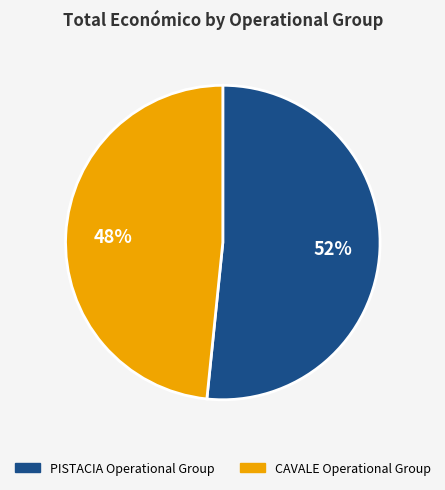

Combined, do CAVALE Operational Group and PISTACIA Operational Group account for over 50%?

Yes